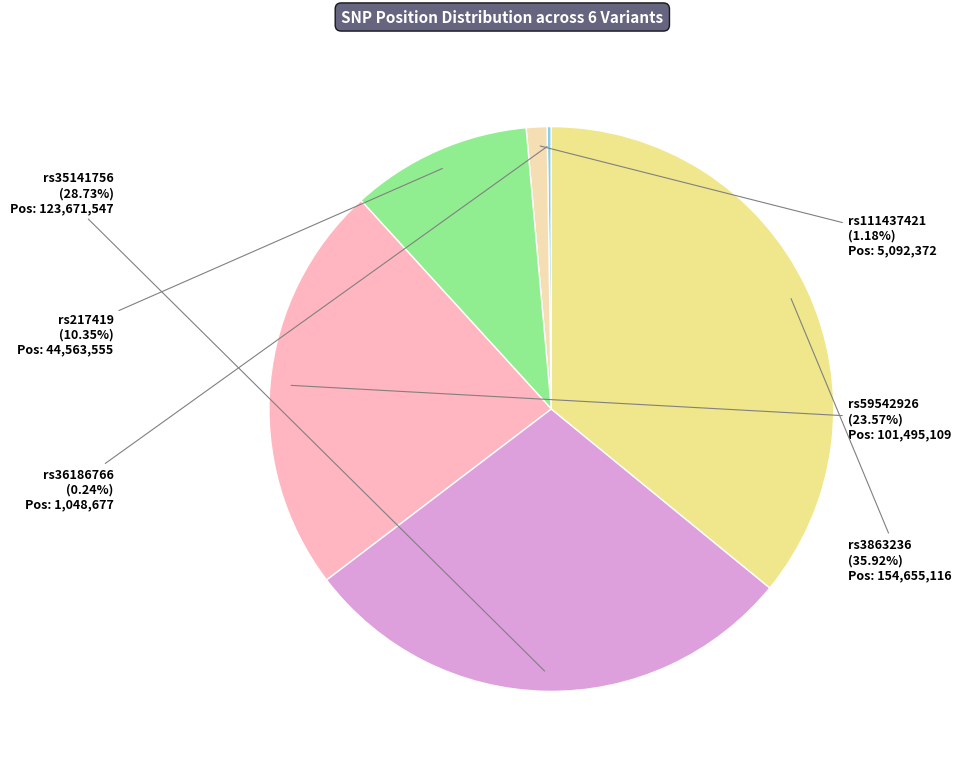

Is there any slice that represents more than half of the pie?

No